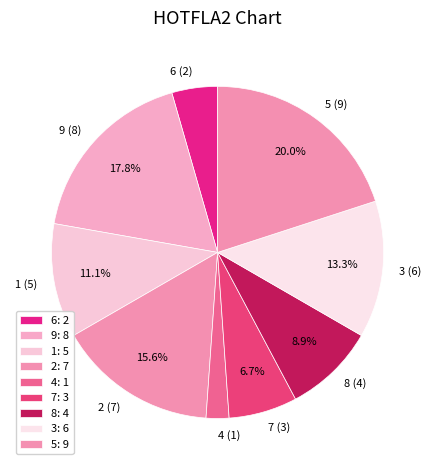

To the nearest percent, what portion does 1 represent?

11%